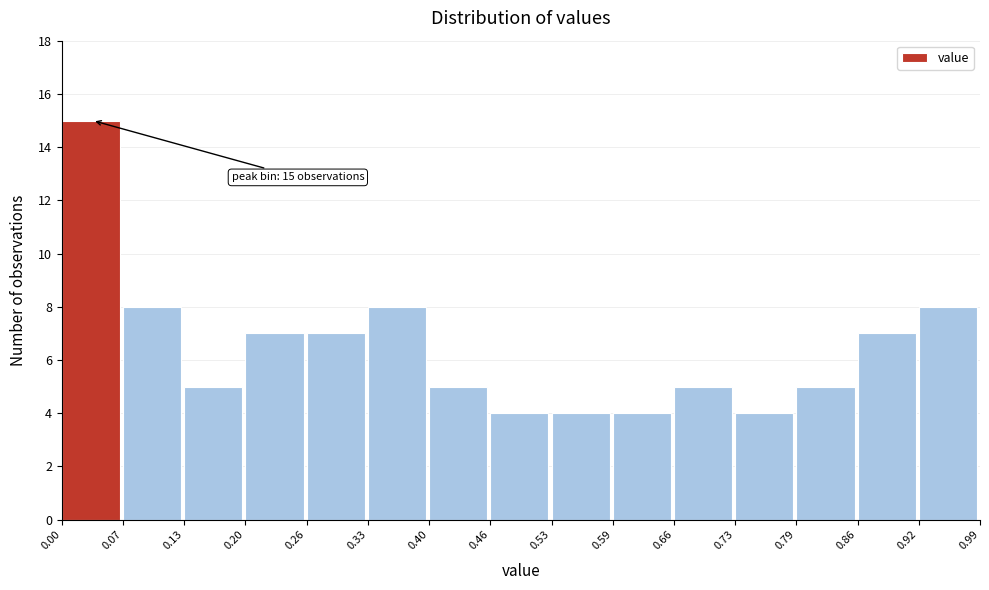

Which range on the x-axis has the tallest bar?

0.00 to 0.07